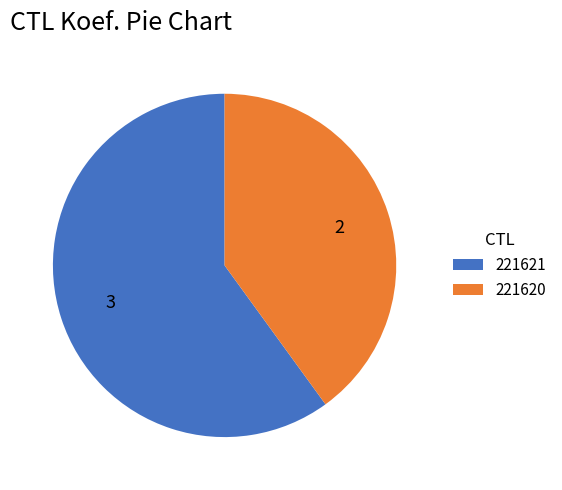

What is the smallest slice in the pie chart?

221620